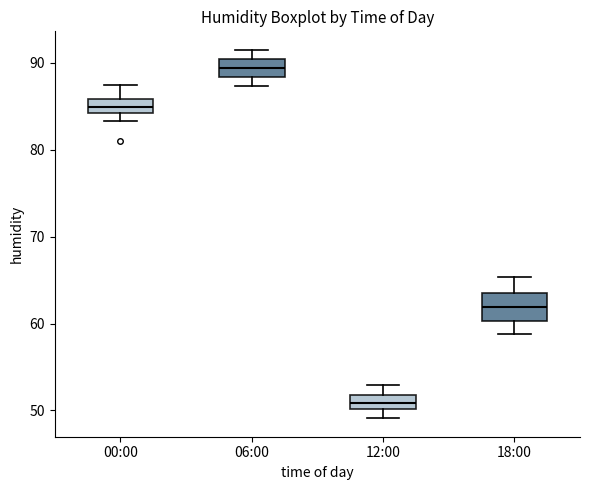

Reading left to right, read every box against the y-axis: the position of its median line, the range the box covers, and the ends of its whiskers. The values are not printed on the chart, so give them approximately, as read against the axis.

00:00: median 85, box 84 to 86, whiskers 83 to 88
06:00: median 89, box 88 to 90, whiskers 87 to 92
12:00: median 51, box 50 to 52, whiskers 49 to 53
18:00: median 62, box 60 to 63, whiskers 59 to 65